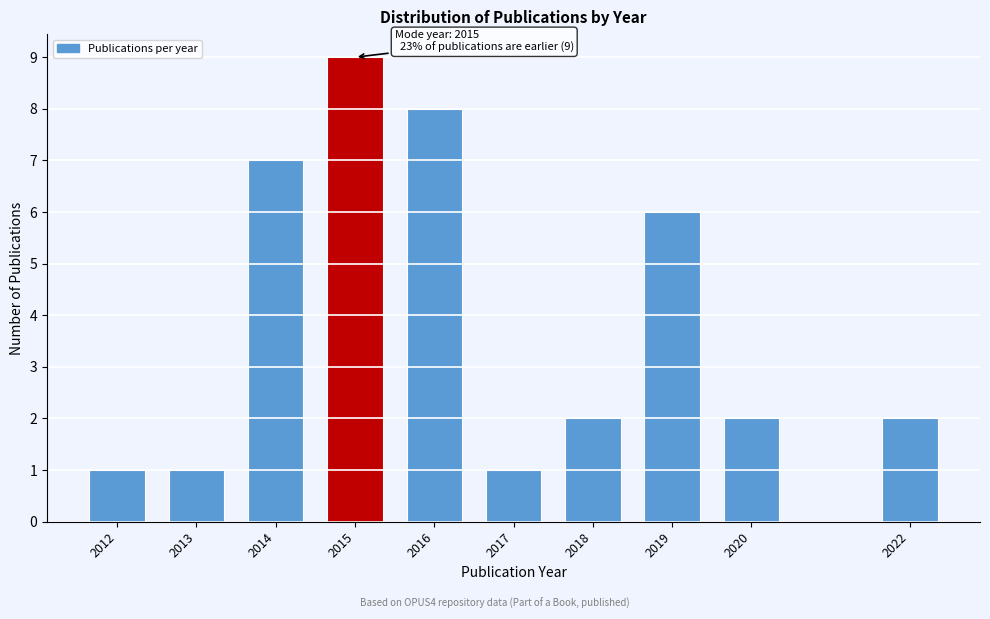

Reading right to left, extract all data points from this chart.

2022=2	2020=2	2019=6	2018=2	2017=1	2016=8	2015=9	2014=7	2013=1	2012=1